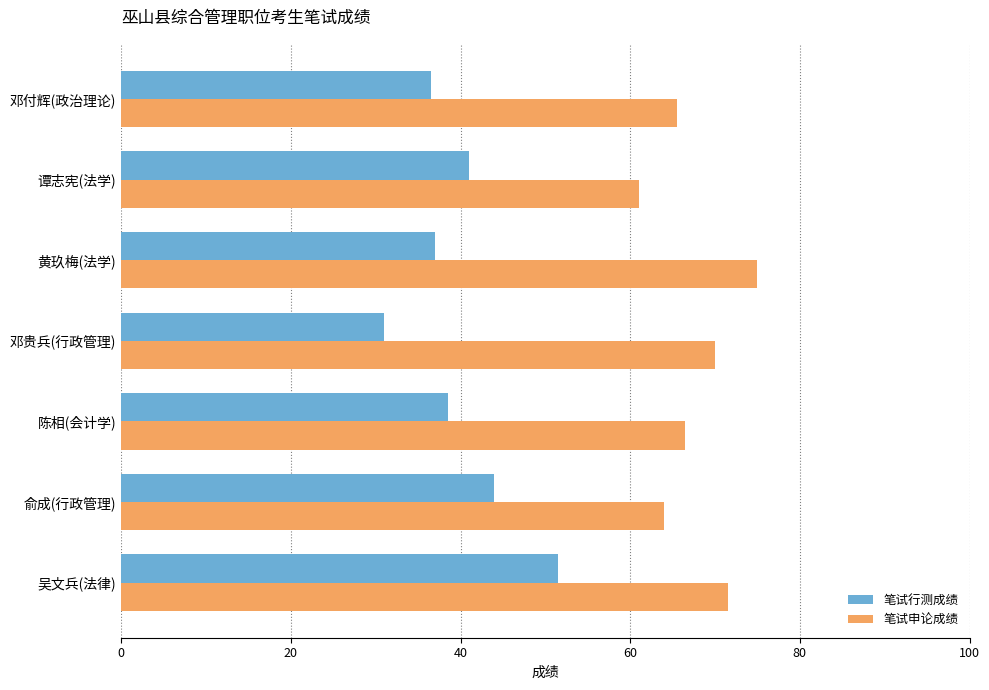

List the series in order of their peak value, highest first.

笔试申论成绩, 笔试行测成绩